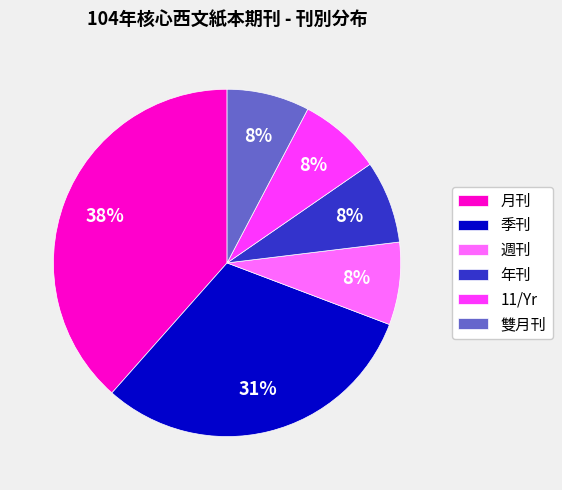

Between 週刊 and 季刊, which is larger?

季刊